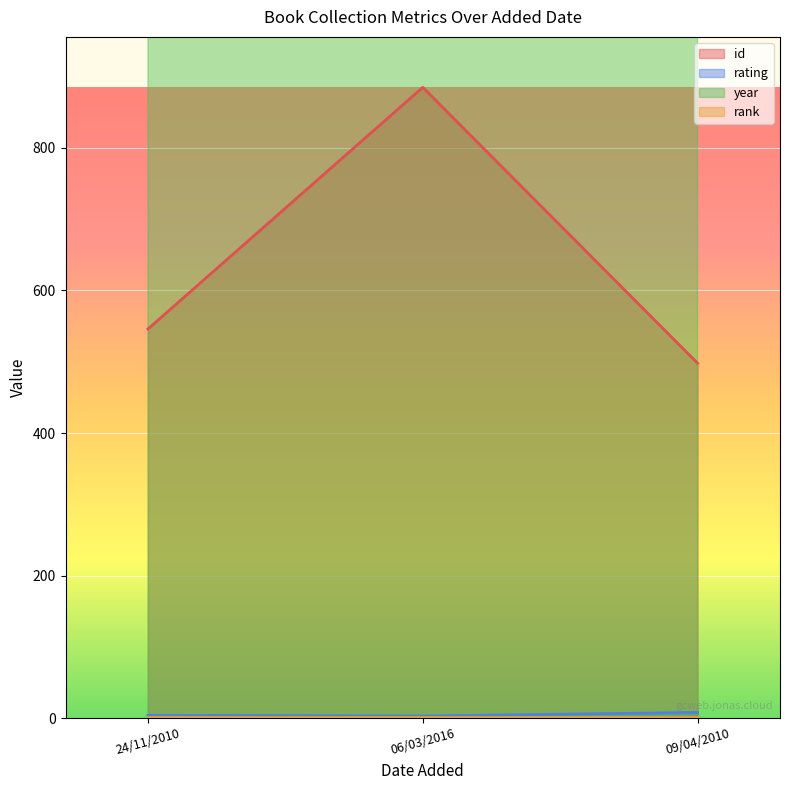

Is it true that id equals 546 at 24/11/2010?

True